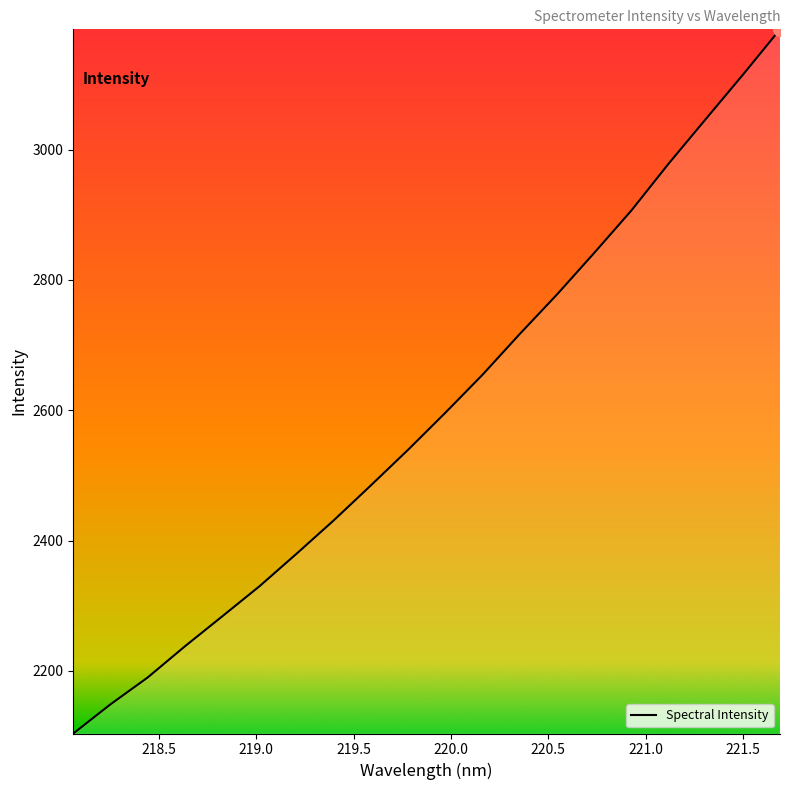

What is the difference between the maximum and minimum values?

1080.8